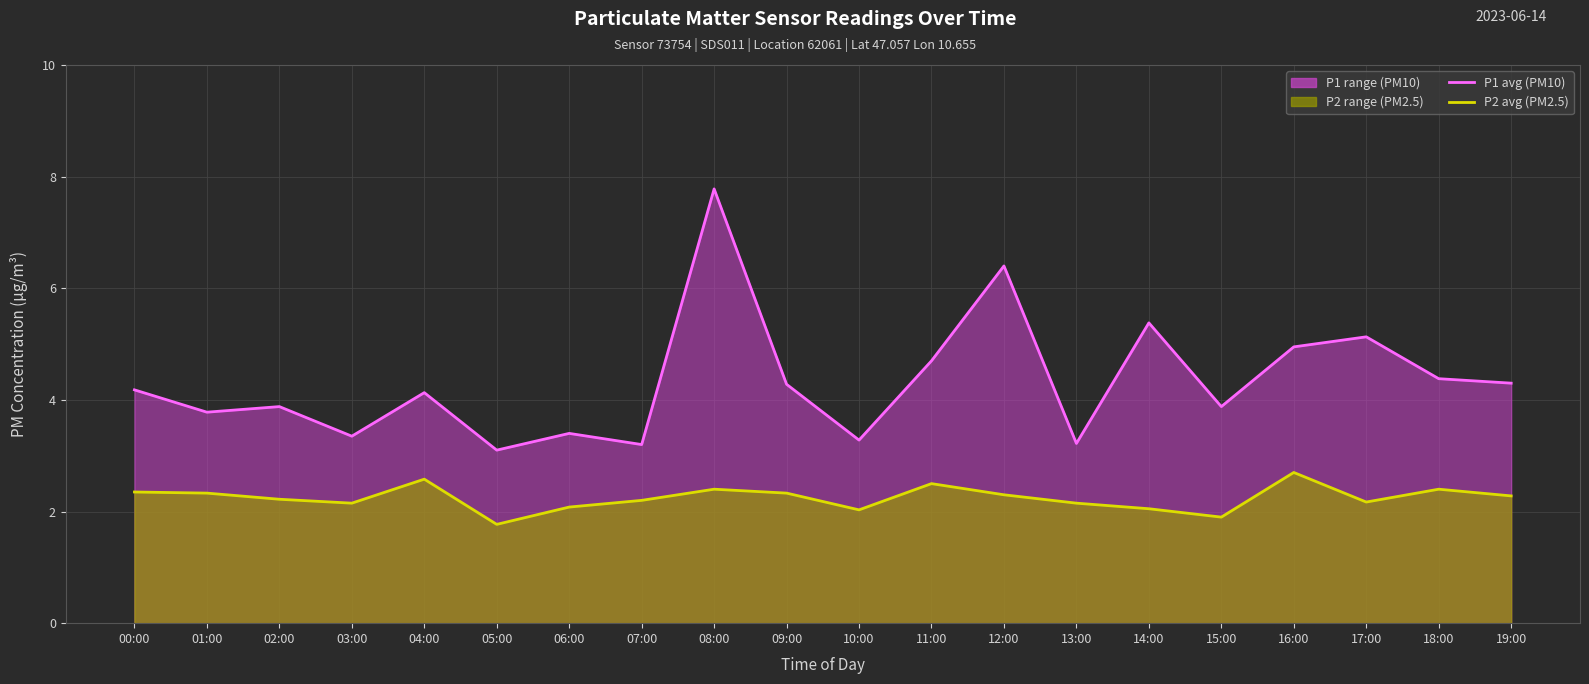

Read the P1 avg value at 16:00.

5.0